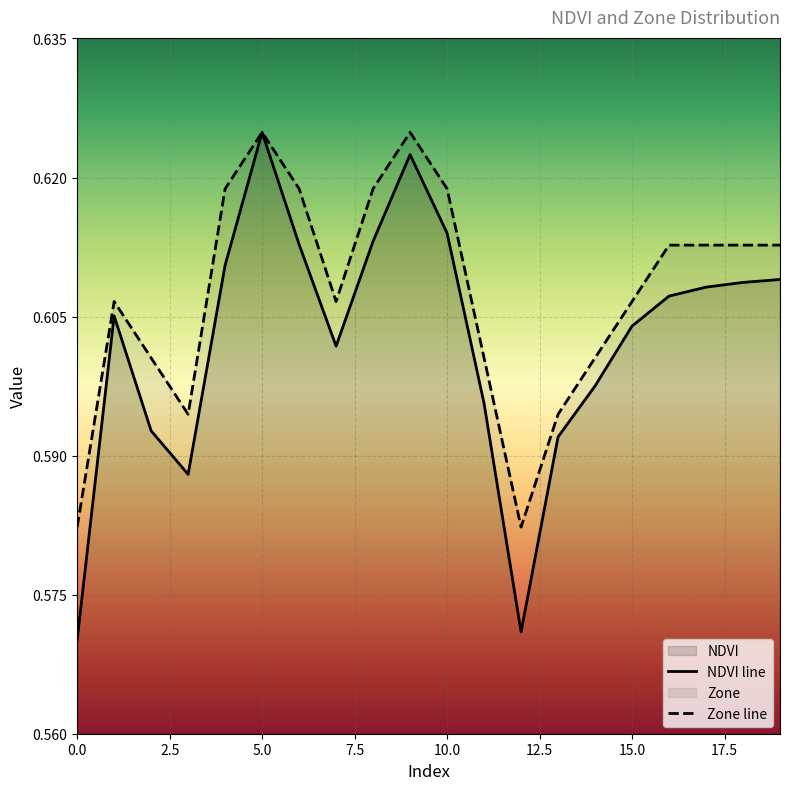

List the series in order of their peak value, lowest first.

NDVI line, Zone line